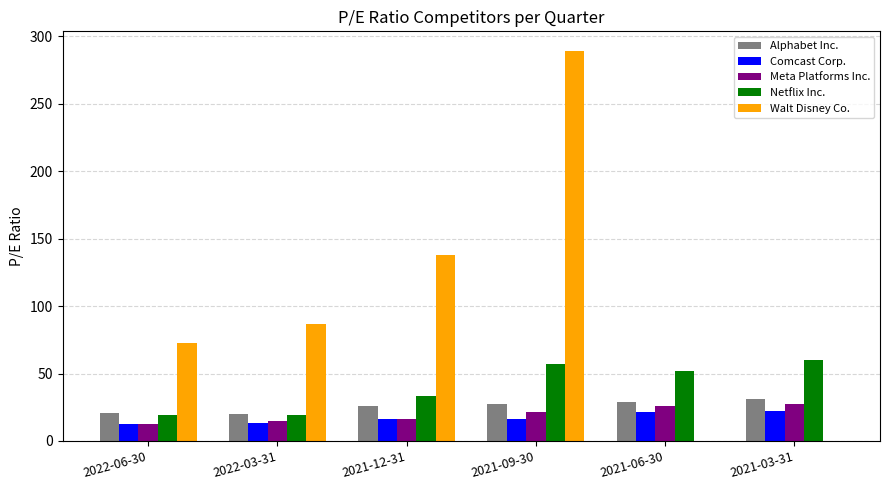

What is the sum of all Walt Disney Co. values?

586.5